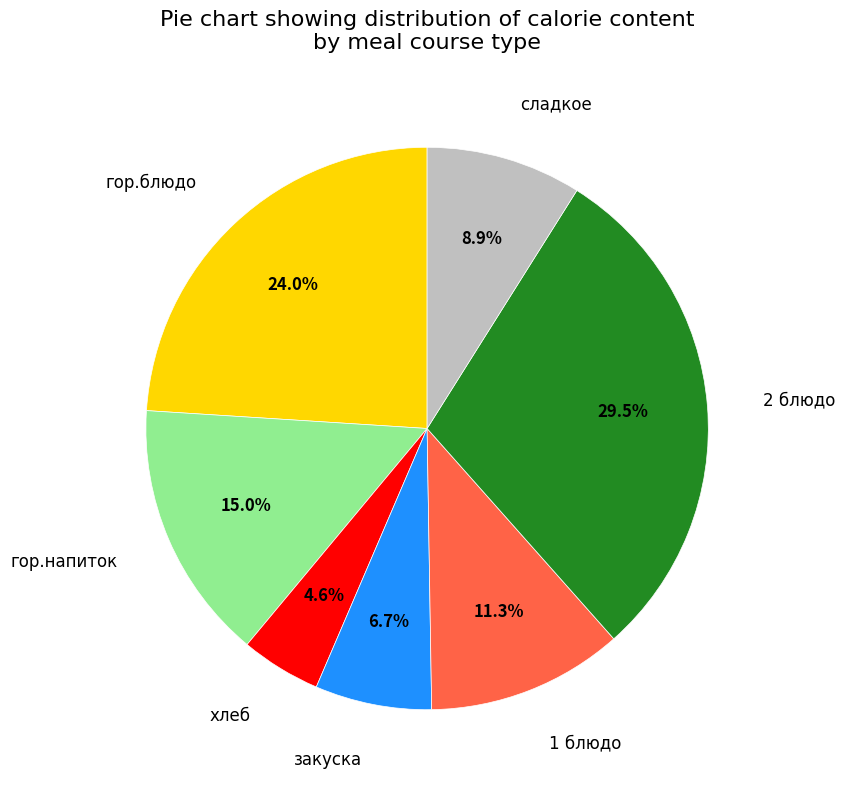

What percentage is NOT represented by гор.напиток?

85.0%